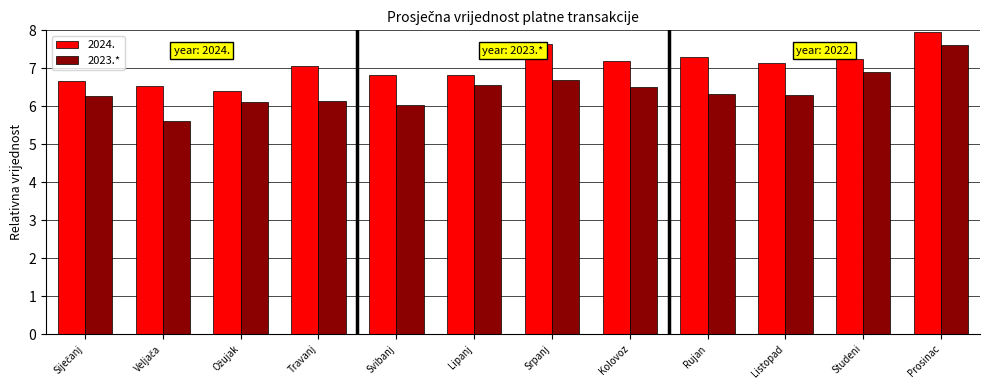

What is the label of the 6th bar from the right?

Srpanj